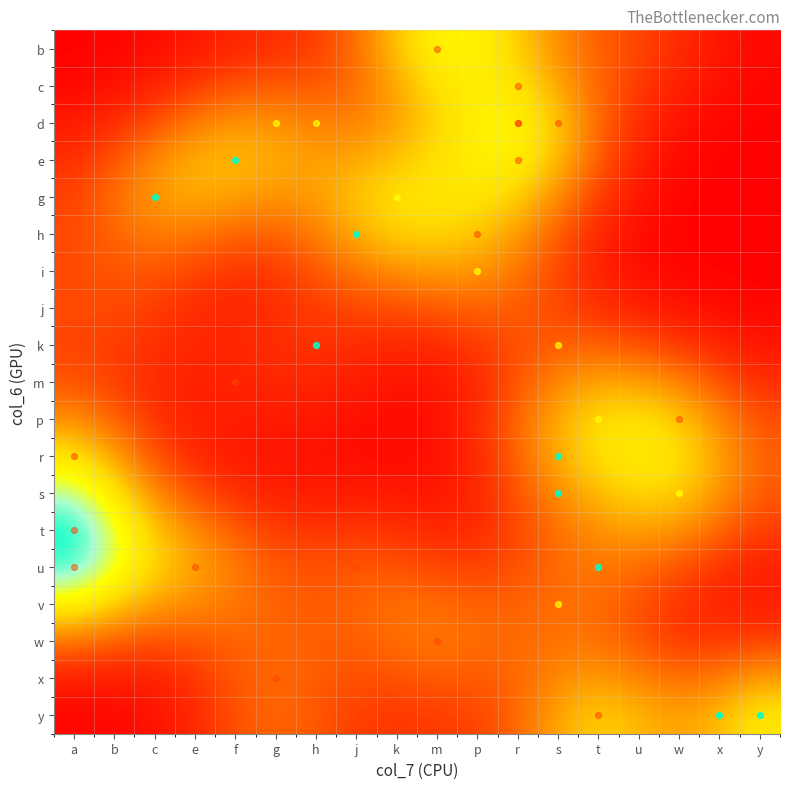

Reading right to left, what are all the values shown in this chart?

b: y=0.2	x=0.5	w=1.0	u=1.4	t=1.9	s=2.6	r=3.8	p=4.9	m=4.9	k=3.7	j=2.1	h=1.3	g=1.0	f=0.8	e=0.5	c=0.3	b=0.1	a=0.1
c: y=0.1	x=0.3	w=0.7	u=1.2	t=2.0	s=3.2	r=4.3	p=4.8	m=4.3	k=3.2	j=2.1	h=1.8	g=1.8	f=1.7	e=1.2	c=0.7	b=0.4	a=0.2
d: y=0.1	x=0.2	w=0.4	u=0.9	t=2.1	s=3.7	r=4.9	p=4.8	m=3.9	k=3.0	j=2.5	h=2.5	g=2.8	f=2.9	e=2.4	c=1.7	b=1.0	a=0.5
e: y=0.0	x=0.1	w=0.2	u=0.7	t=1.8	s=3.5	r=4.8	p=4.8	m=4.2	k=3.7	j=3.2	h=3.0	g=3.3	f=3.5	e=3.4	c=2.7	b=1.7	a=1.0
g: y=0.0	x=0.0	w=0.1	u=0.4	t=1.3	s=2.7	r=3.9	p=4.4	m=4.4	k=4.3	j=3.7	h=3.0	g=2.8	f=3.1	e=3.3	c=3.0	b=2.2	a=1.4
h: y=0.0	x=0.0	w=0.1	u=0.3	t=0.8	s=1.8	r=3.0	p=3.7	m=4.0	k=3.9	j=3.3	h=2.4	g=1.9	f=2.0	e=2.3	c=2.4	b=2.0	a=1.5
i: y=0.0	x=0.1	w=0.1	u=0.3	t=0.7	s=1.4	r=2.3	p=2.9	m=3.0	k=2.8	j=2.3	h=1.7	g=1.2	f=1.1	e=1.4	c=1.7	b=1.7	a=1.5
j: y=0.1	x=0.3	w=0.4	u=0.7	t=1.1	s=1.5	r=1.8	p=2.0	m=1.8	k=1.6	j=1.5	h=1.3	g=1.0	f=0.8	e=1.0	c=1.3	b=1.5	a=1.5
k: y=0.5	x=0.8	w=1.2	u=1.6	t=1.9	s=1.9	r=1.6	p=1.2	m=0.9	k=0.8	j=1.0	h=1.1	g=1.0	f=0.8	e=0.8	c=1.0	b=1.3	a=1.4
m: y=1.0	x=1.7	w=2.5	u=3.1	t=3.1	s=2.6	r=1.7	p=0.9	m=0.5	k=0.4	j=0.6	h=0.8	g=0.9	f=0.8	e=0.7	c=0.9	b=1.3	a=1.7
p: y=1.6	x=2.6	w=3.8	u=4.3	t=4.2	s=3.3	r=2.0	p=0.9	m=0.3	k=0.2	j=0.4	h=0.5	g=0.6	f=0.6	e=0.7	c=1.1	b=1.9	a=2.7
r: y=1.9	x=3.1	w=4.3	u=4.7	t=4.3	s=3.3	r=2.0	p=0.9	m=0.4	k=0.2	j=0.3	h=0.4	g=0.4	f=0.6	e=0.9	c=1.7	b=3.1	a=4.3
s: y=1.8	x=2.8	w=3.9	u=4.0	t=3.6	s=2.7	r=1.7	p=0.8	m=0.5	k=0.5	j=0.6	h=0.6	g=0.7	f=1.0	e=1.6	c=2.6	b=4.4	a=6.1
t: y=1.3	x=2.0	w=2.8	u=3.0	t=2.8	s=2.2	r=1.5	p=0.9	m=0.9	k=1.1	j=1.2	h=1.2	g=1.3	f=1.9	e=2.6	c=3.7	b=5.6	a=7.4
u: y=0.7	x=1.1	w=1.7	u=2.1	t=2.3	s=2.1	r=1.6	p=1.4	m=1.5	k=1.7	j=1.8	h=1.6	g=1.8	f=2.4	e=3.1	c=4.0	b=5.5	a=7.1
v: y=0.6	x=0.7	w=1.1	u=1.6	t=2.1	s=2.2	r=1.9	p=1.9	m=2.1	k=2.2	j=2.0	h=1.8	g=1.9	f=2.3	e=2.6	c=3.0	b=3.8	a=4.8
w: y=1.4	x=1.2	w=1.2	u=1.7	t=2.2	s=2.2	r=2.0	p=2.1	m=2.3	k=2.2	j=1.9	h=1.9	g=2.0	f=2.0	e=1.7	c=1.6	b=1.8	a=2.2
x: y=3.0	x=2.4	w=2.1	u=2.6	t=3.0	s=2.7	r=2.0	p=1.8	m=1.8	k=1.7	j=1.6	h=1.9	g=2.1	f=1.8	e=1.1	c=0.7	b=0.6	a=0.7
y: y=4.5	x=3.6	w=3.0	u=3.5	t=3.9	s=3.2	r=2.0	p=1.4	m=1.2	k=1.2	j=1.3	h=1.8	g=2.1	f=1.7	e=0.9	c=0.4	b=0.2	a=0.2